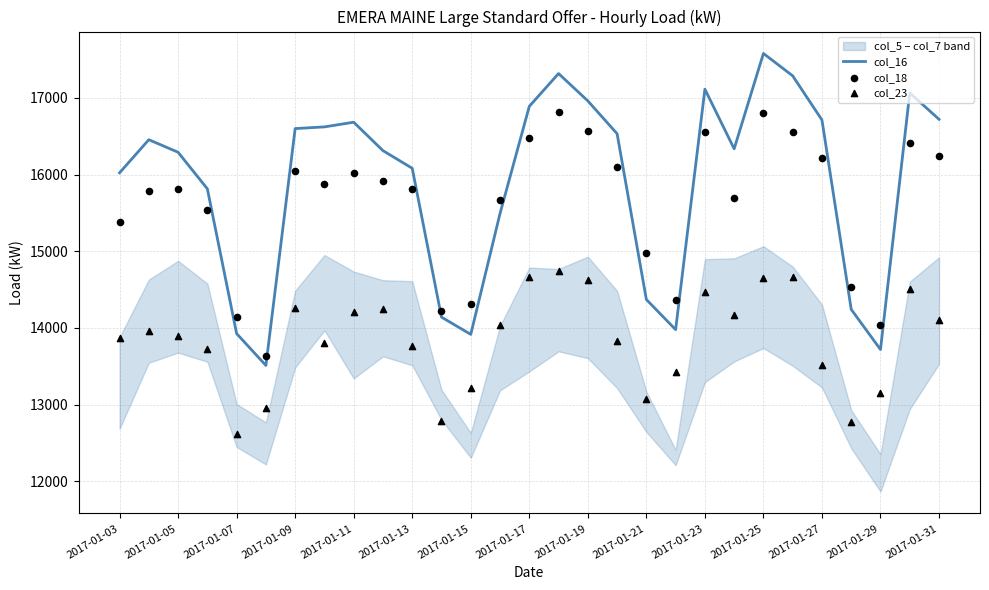

What are all the series names shown in the legend?

col_16, col_18, col_23